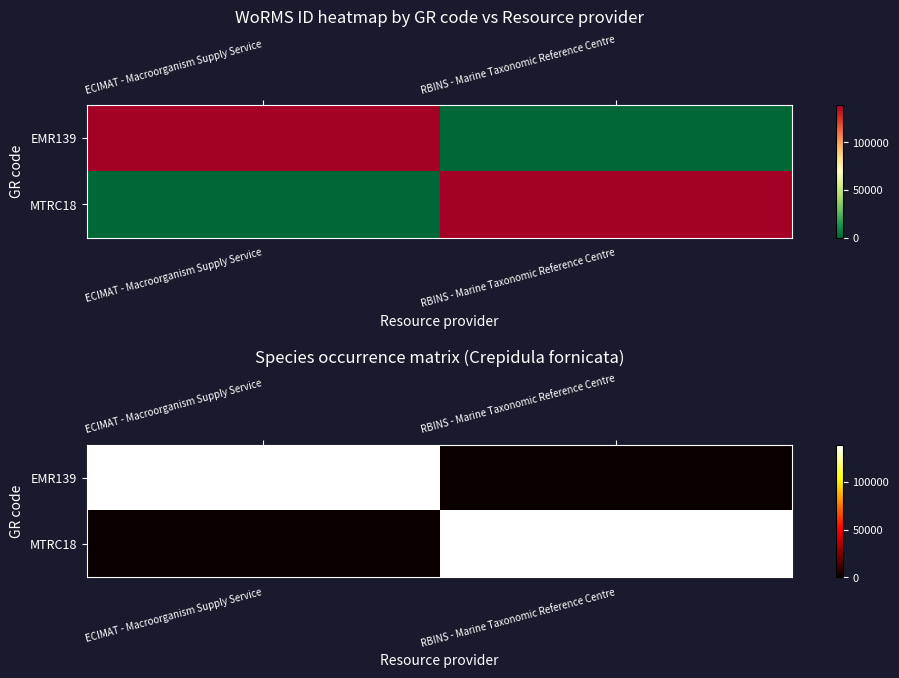

How many values in the MTRC18 series are below 138963?

1